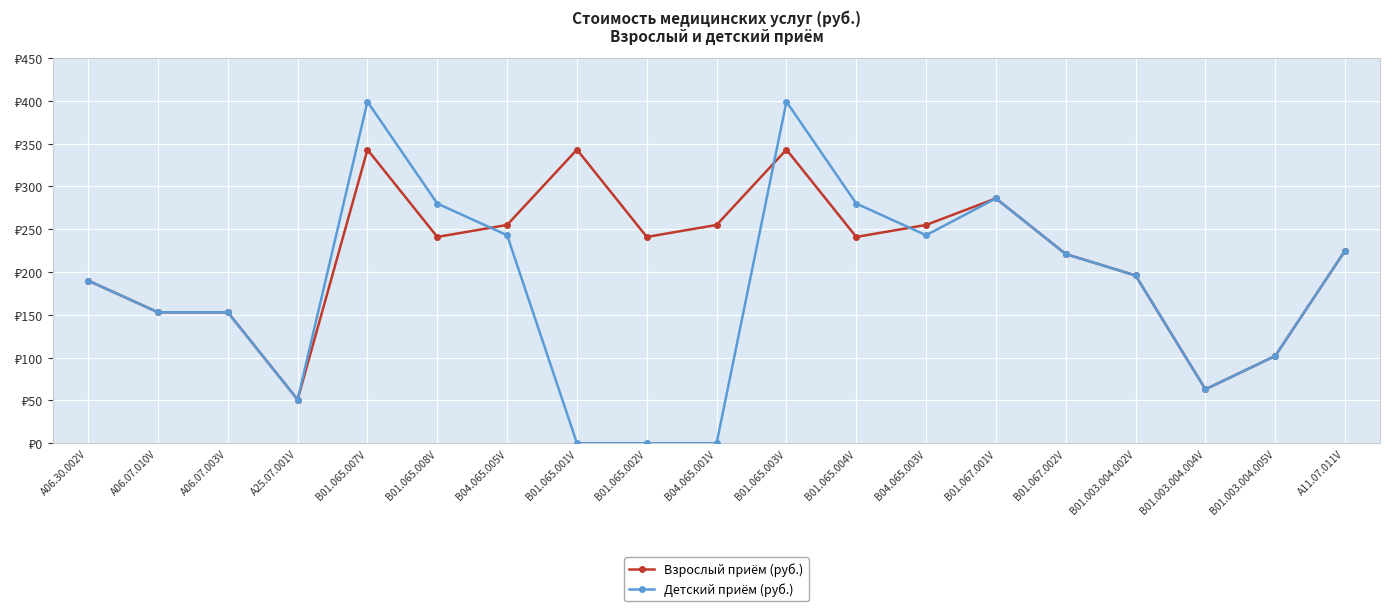

What is the sum of the Детский приём (руб.) values at B01.065.007V and B01.067.001V?

685